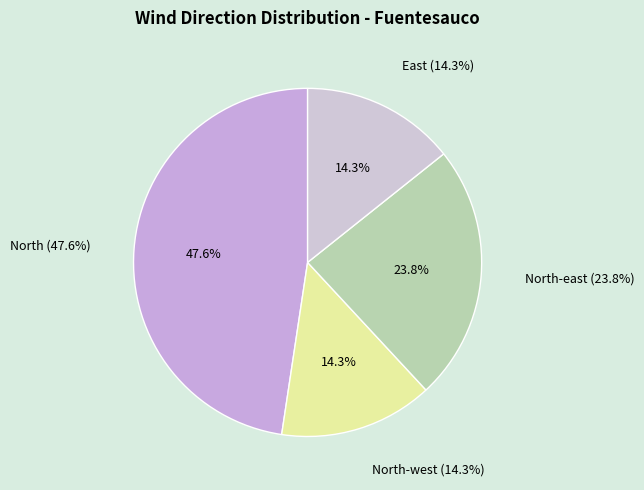

What is the largest slice in the pie chart?

North